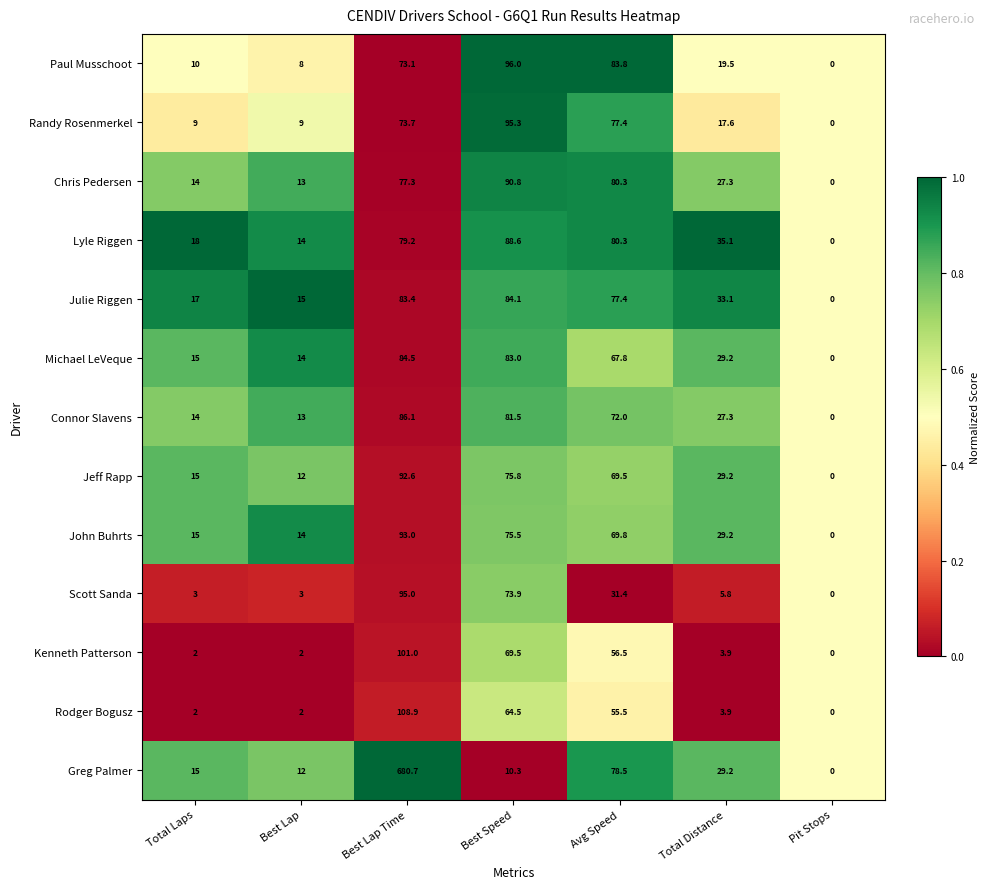

True or false: Rodger Bogusz has a value of 55.5 at Avg Speed.

True